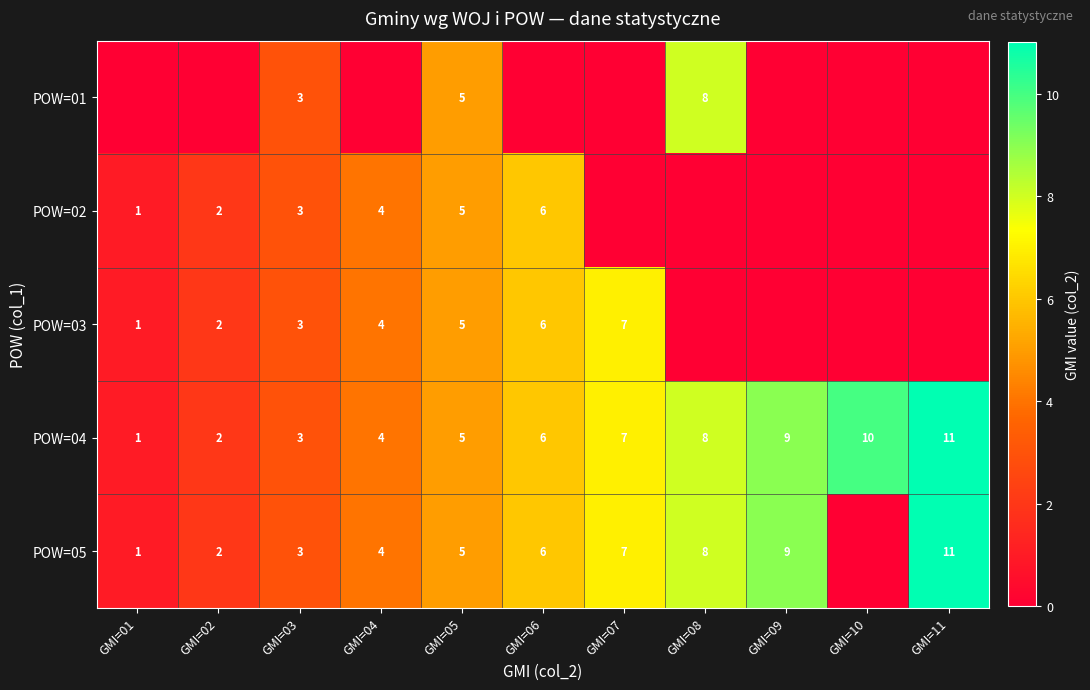

What is the sum of the POW=05 values at GMI=08 and GMI=02?

10